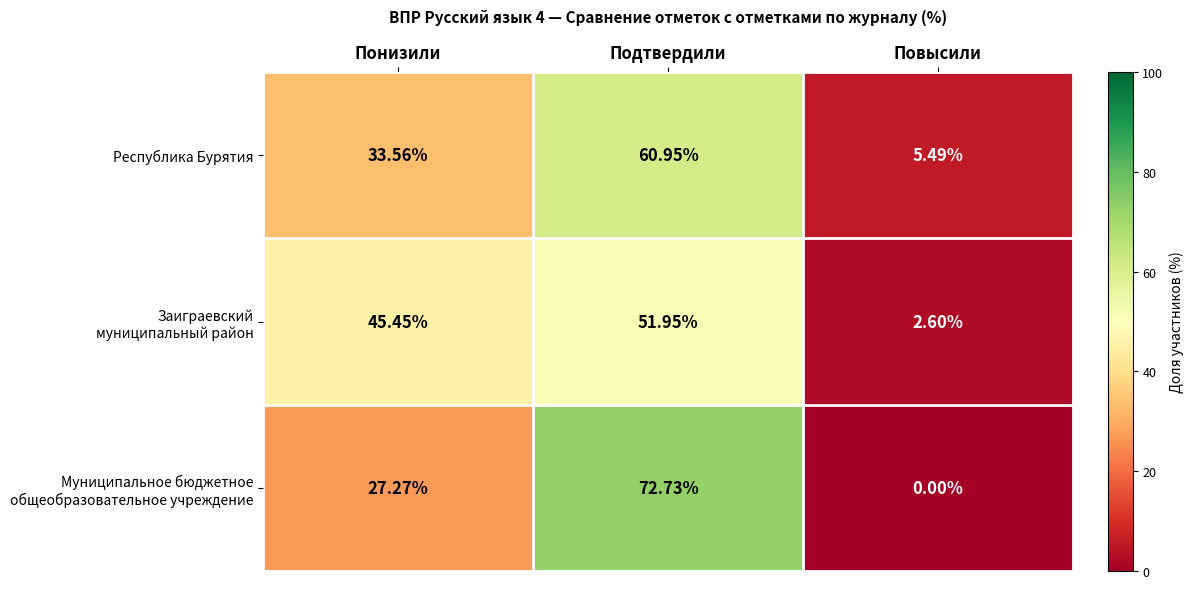

Which category has the highest value across all series?

Подтвердили